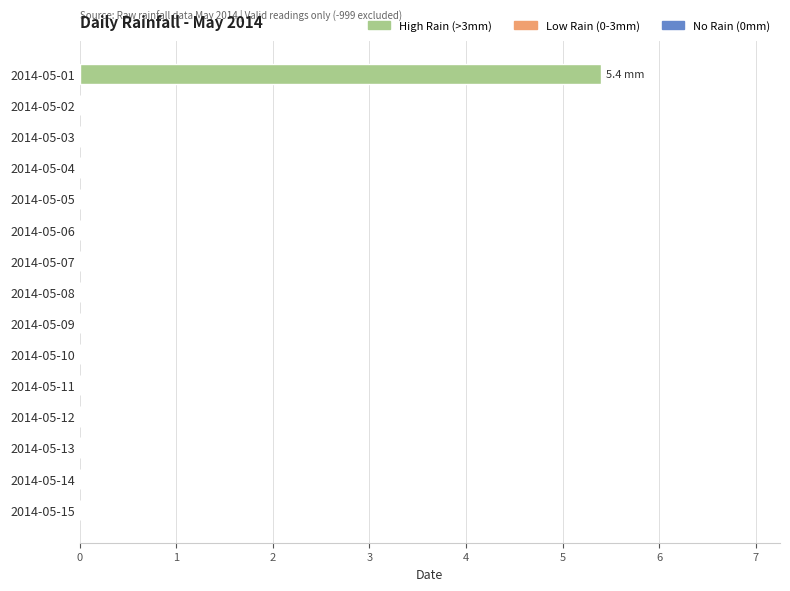

Which category has the highest value across all series?

2014-05-01